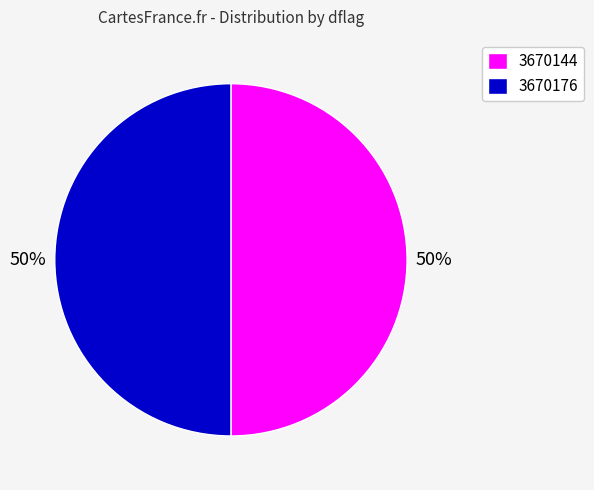

What percentage is the 3670176 slice, to the nearest percent?

50%